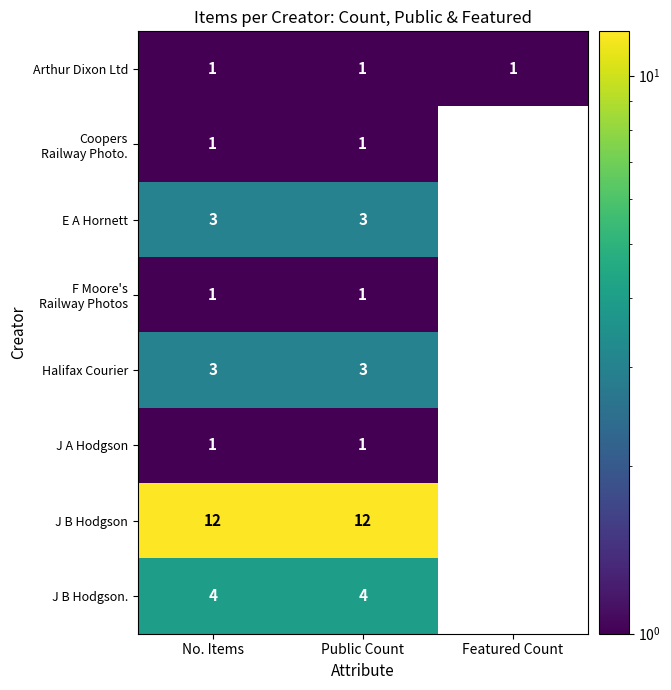

How many categories are shown in the chart?

3